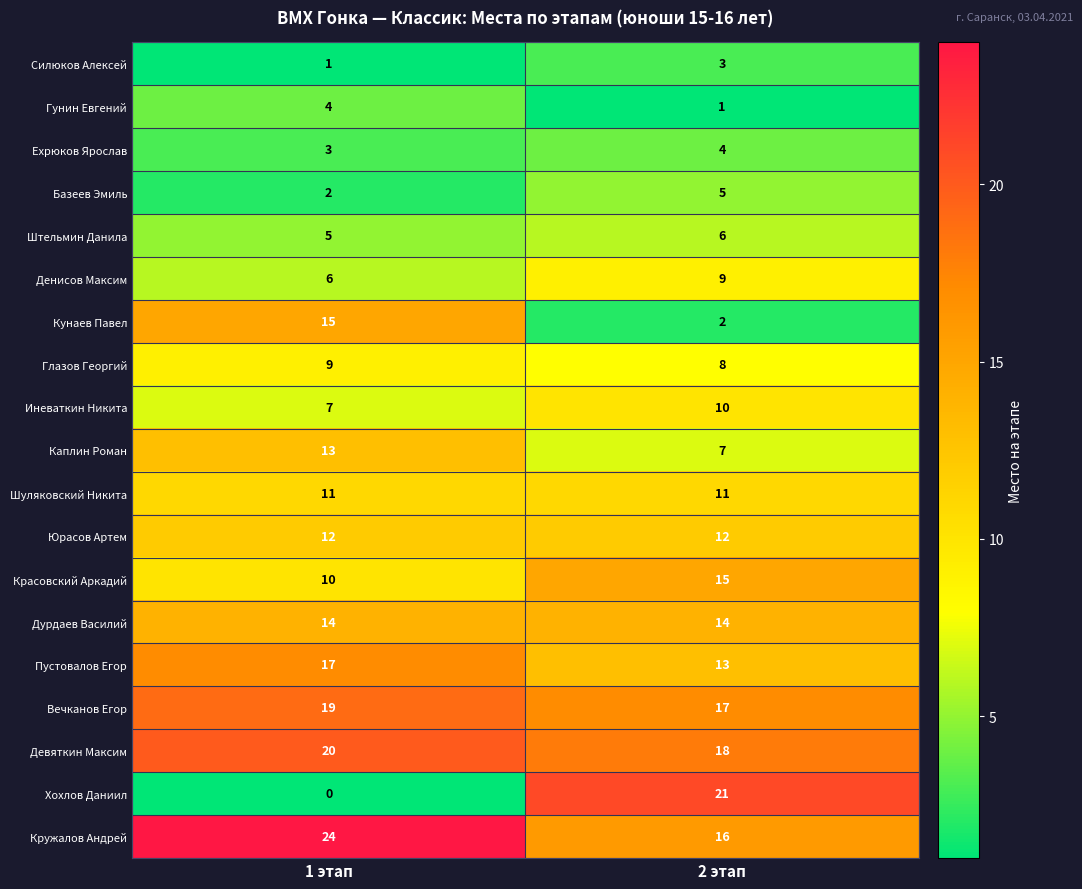

At 2 этап, list the series in order from smallest to largest.

Гунин Евгений, Кунаев Павел, Силюков Алексей, Ехрюков Ярослав, Базеев Эмиль, Штельмин Данила, Каплин Роман, Глазов Георгий, Денисов Максим, Иневаткин Никита, Шуляковский Никита, Юрасов Артем, Пустовалов Егор, Дурдаев Василий, Красовский Аркадий, Кружалов Андрей, Вечканов Егор, Девяткин Максим, Хохлов Даниил